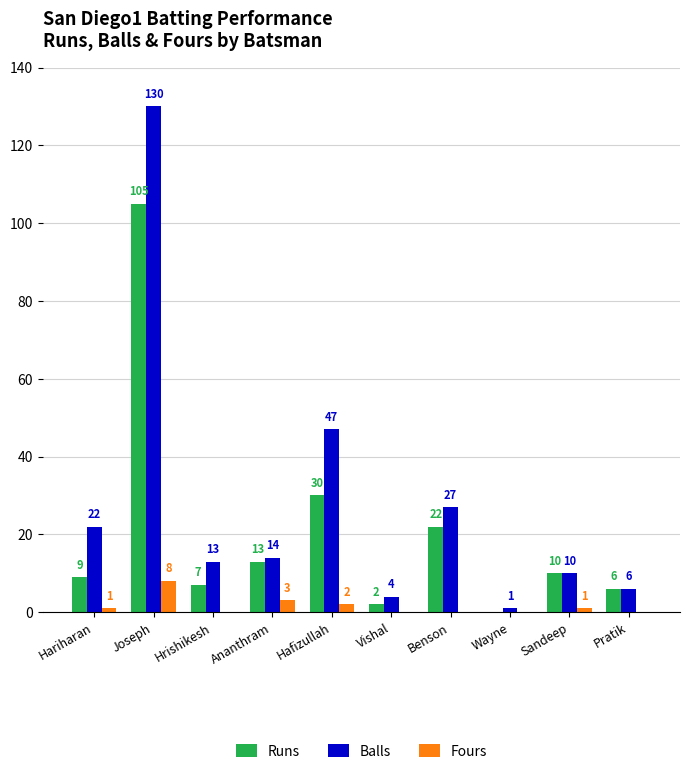

What is the approximate value of Runs at Pratik?

6